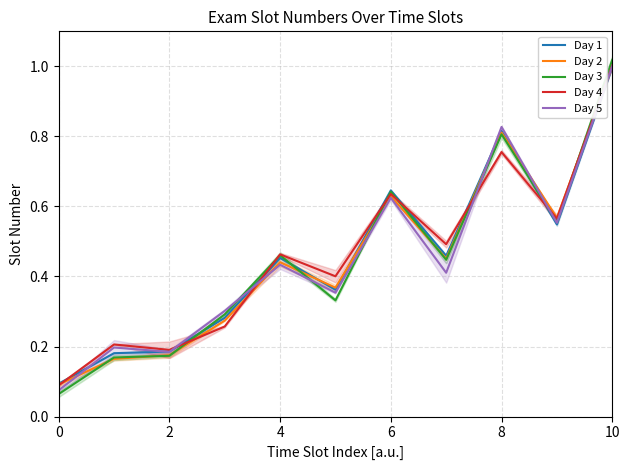

Is it true that Day 1 equals 0.3 at 2?

False